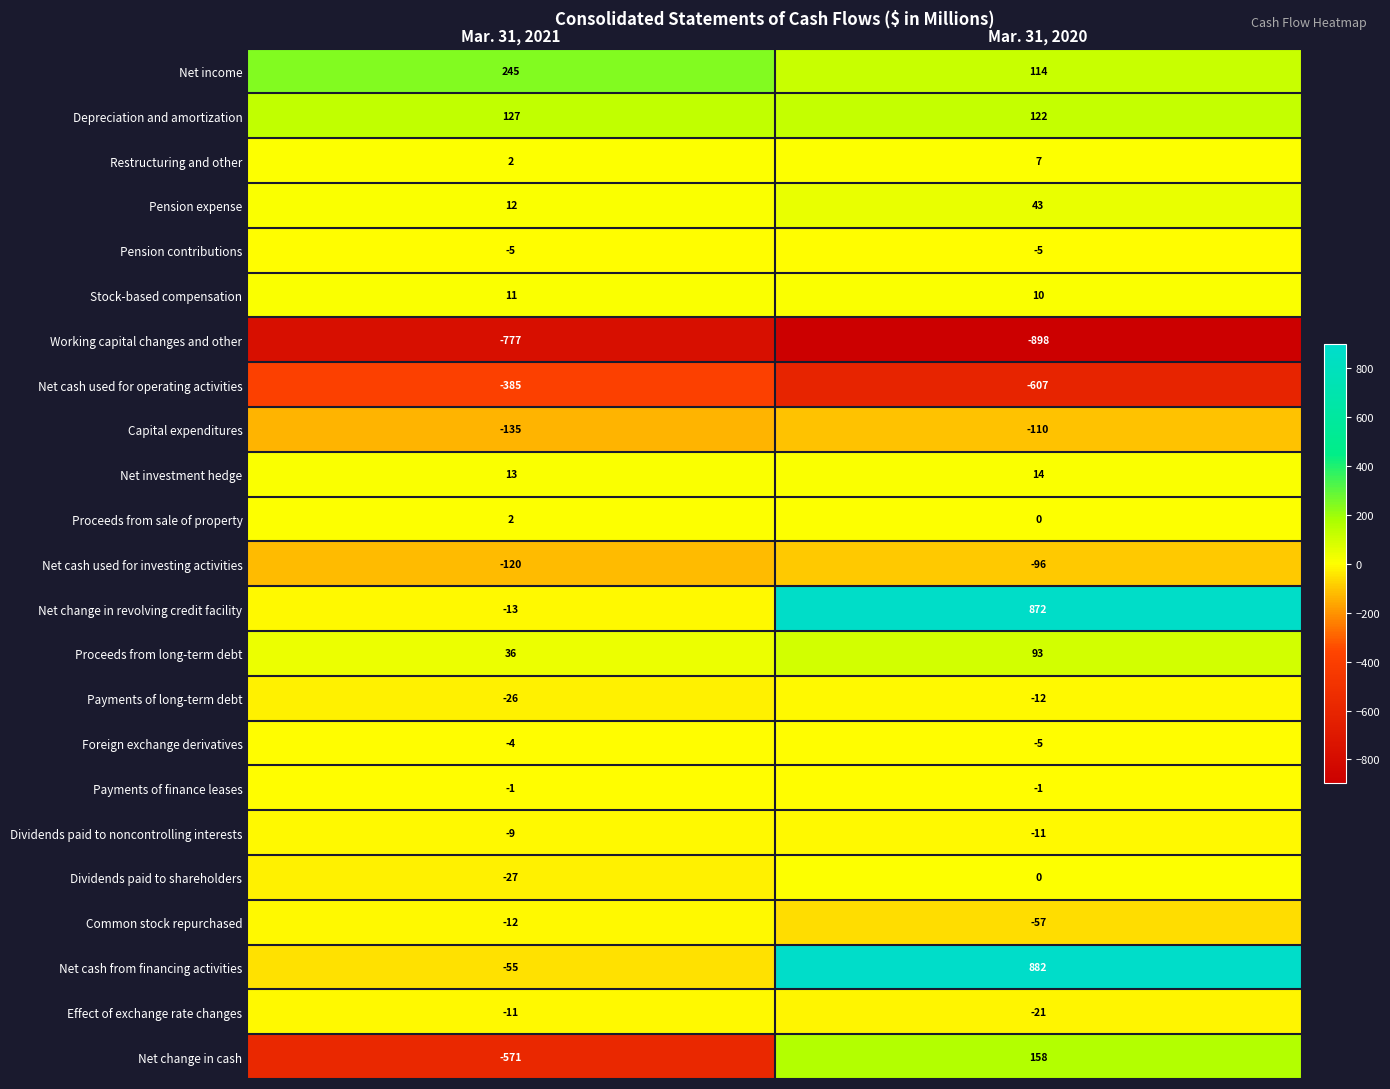

List the labels in order of Depreciation and amortization value, largest first.

Mar. 31, 2021, Mar. 31, 2020